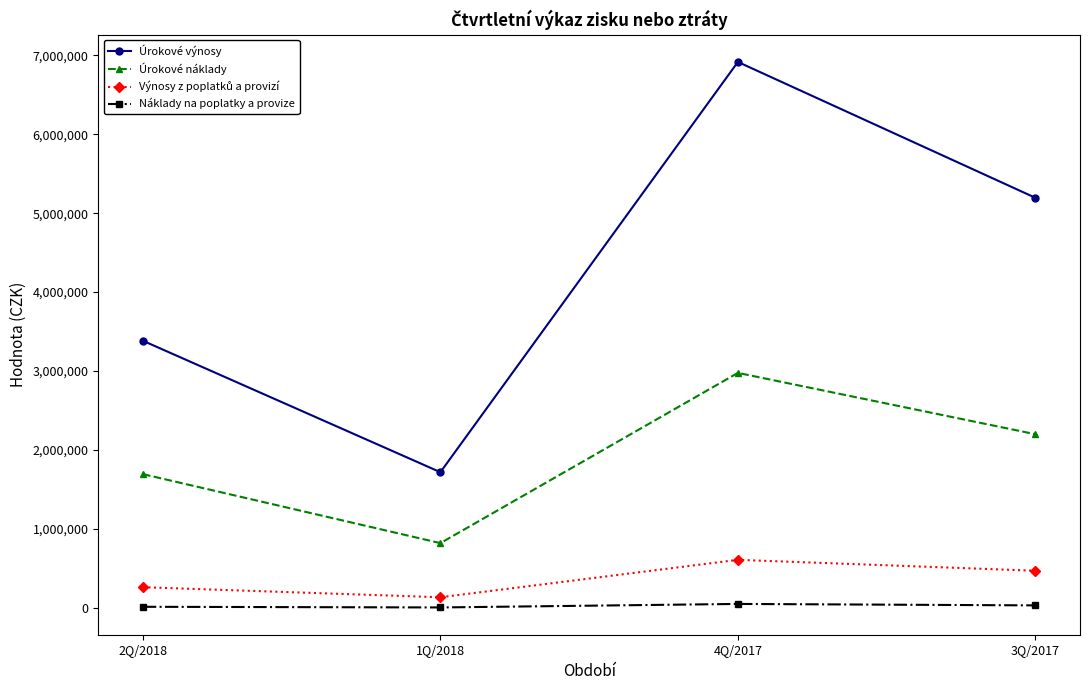

Rank the categories by Úrokové výnosy value from lowest to highest.

1Q/2018, 2Q/2018, 3Q/2017, 4Q/2017